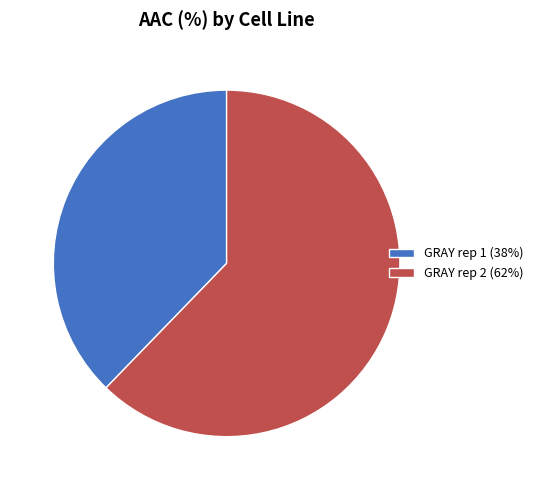

Which category has the smallest portion of the pie?

GRAY rep 1